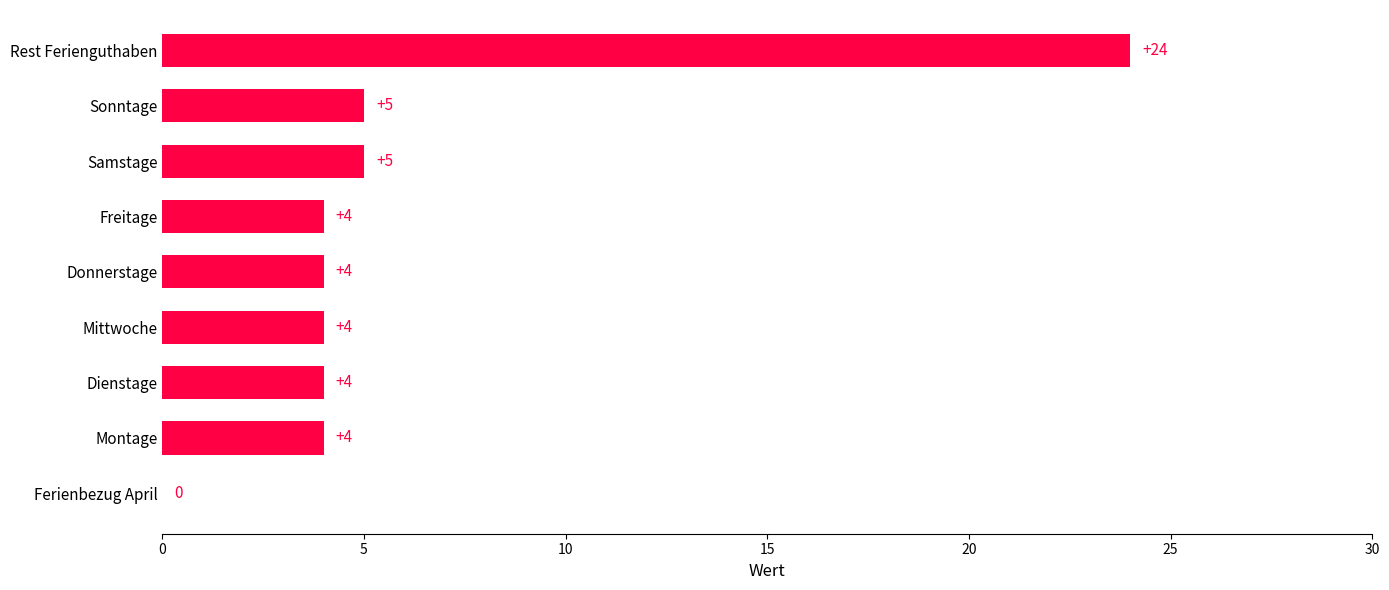

Count the number of categories in the chart.

9